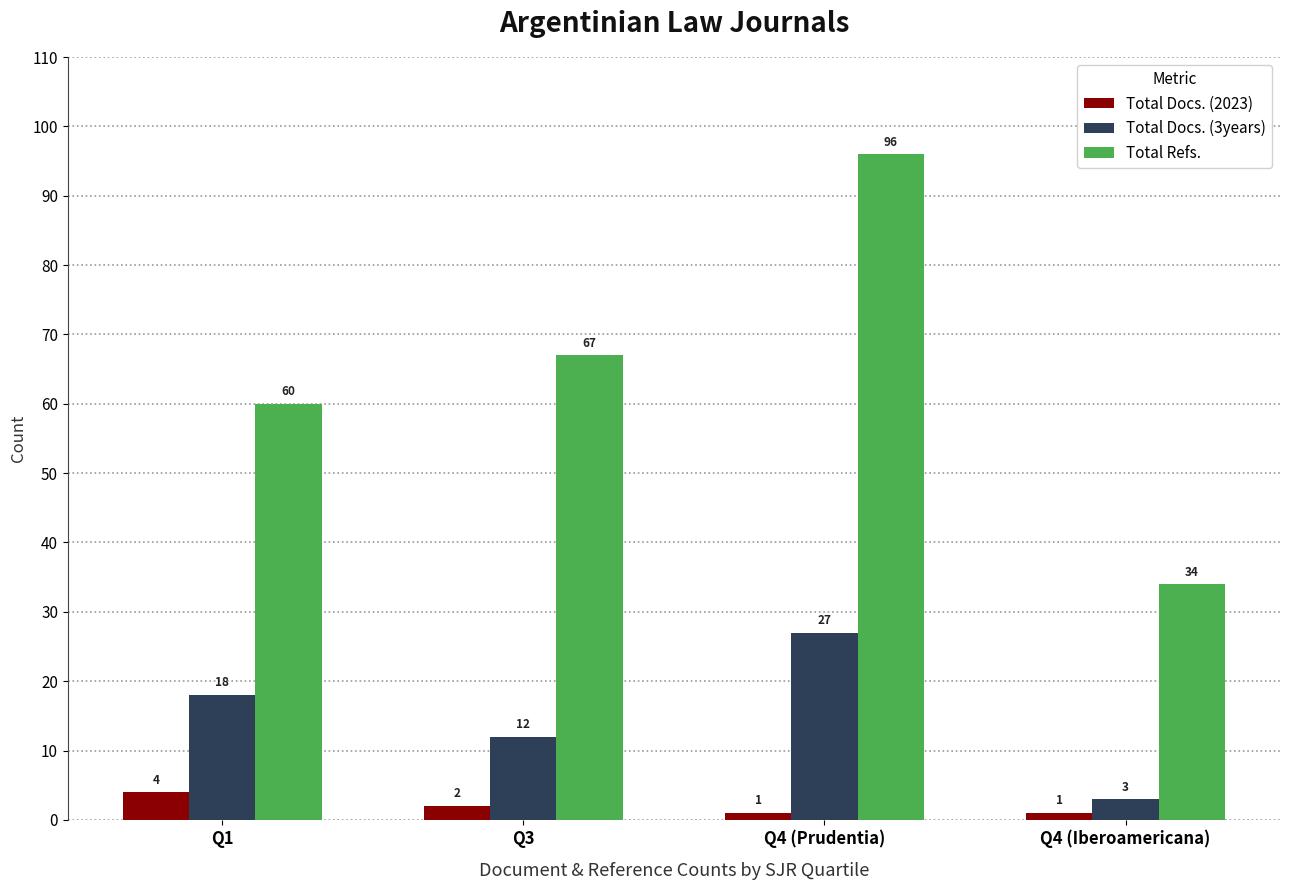

What is the sum of all Total Refs. values?

257